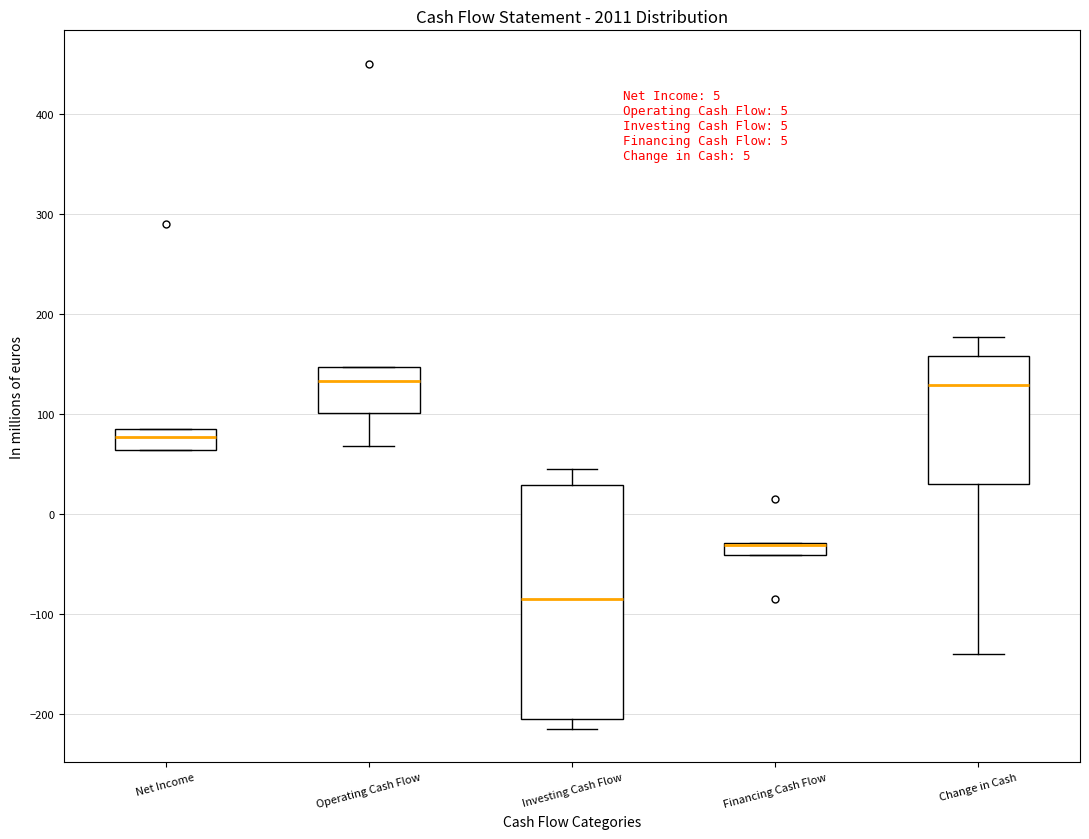

Where is the lower edge of the box for Financing Cash Flow on the y-axis? The values are not printed on the chart, so give them approximately, as read against the axis.

-40